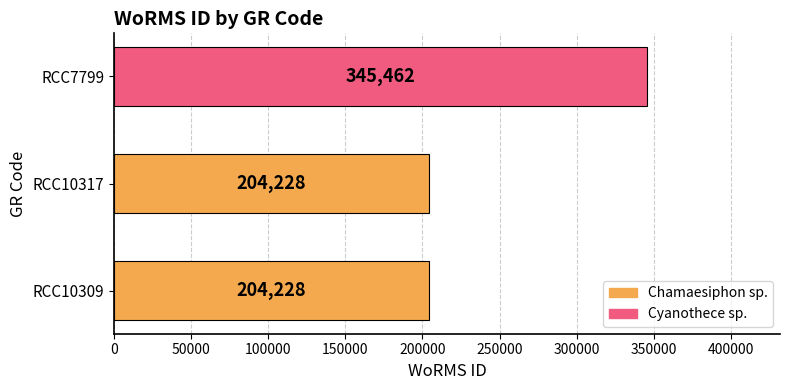

Does the chart contain stacked bars?

No